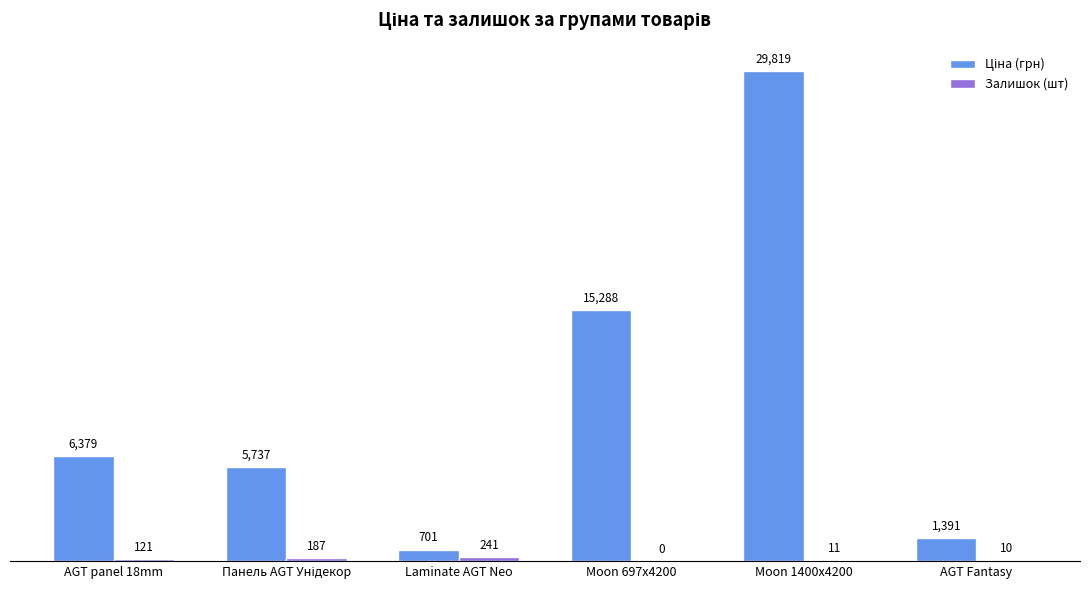

At which category is the sum across all series the highest?

Moon 1400x4200